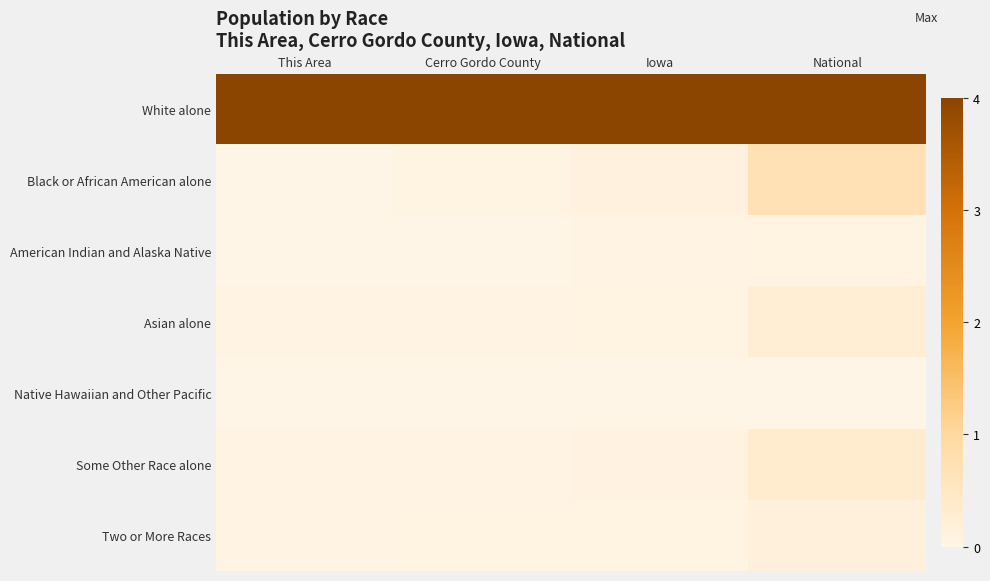

Between Iowa and This Area, which is larger?

Iowa